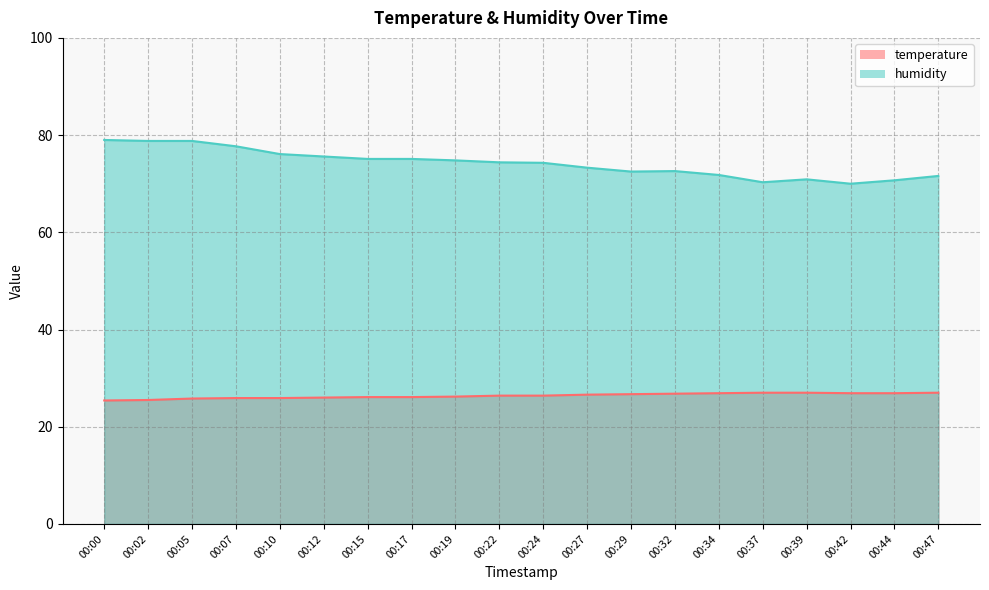

Reading left to right, list all the values displayed in this chart.

temperature: 00:00=25.4	00:02=25.5	00:05=25.8	00:07=25.9	00:10=25.9	00:12=26.0	00:15=26.1	00:17=26.1	00:19=26.2	00:22=26.4	00:24=26.4	00:27=26.6	00:29=26.7	00:32=26.8	00:34=26.9	00:37=27.0	00:39=27.0	00:42=26.9	00:44=26.9	00:47=27.0
humidity: 00:00=79.0	00:02=78.8	00:05=78.8	00:07=77.7	00:10=76.1	00:12=75.6	00:15=75.1	00:17=75.1	00:19=74.8	00:22=74.4	00:24=74.3	00:27=73.3	00:29=72.5	00:32=72.6	00:34=71.8	00:37=70.3	00:39=70.9	00:42=70.0	00:44=70.7	00:47=71.6